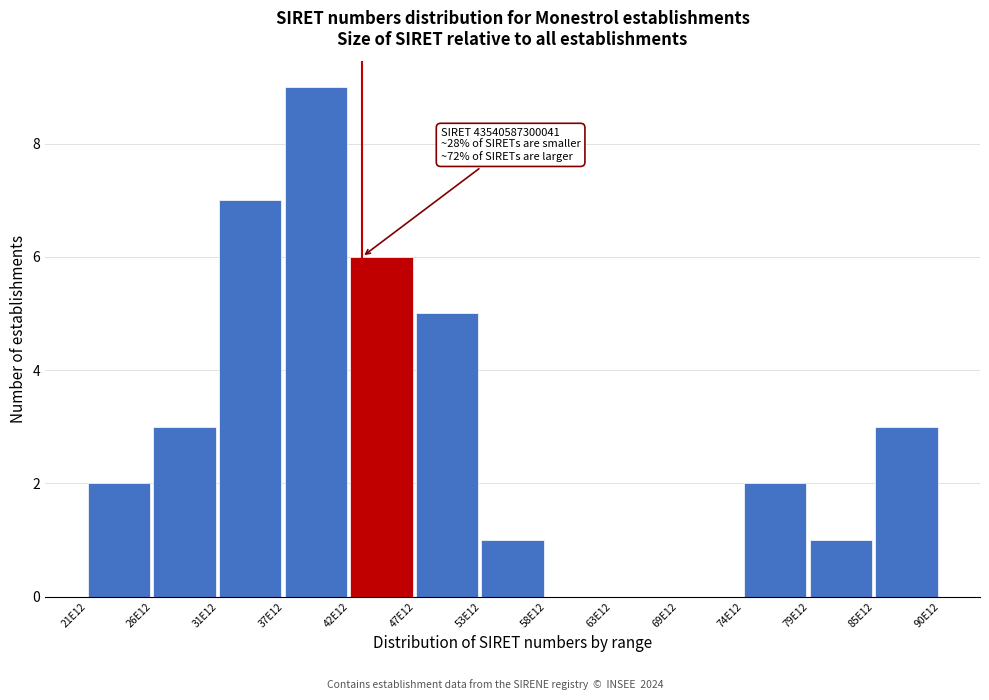

Reading left to right, what are all the values shown in this chart?

21E12=2	26E12=3	31E12=7	37E12=9	42E12=6	47E12=5	53E12=1	58E12=0	63E12=0	69E12=0	74E12=2	79E12=1	85E12=3